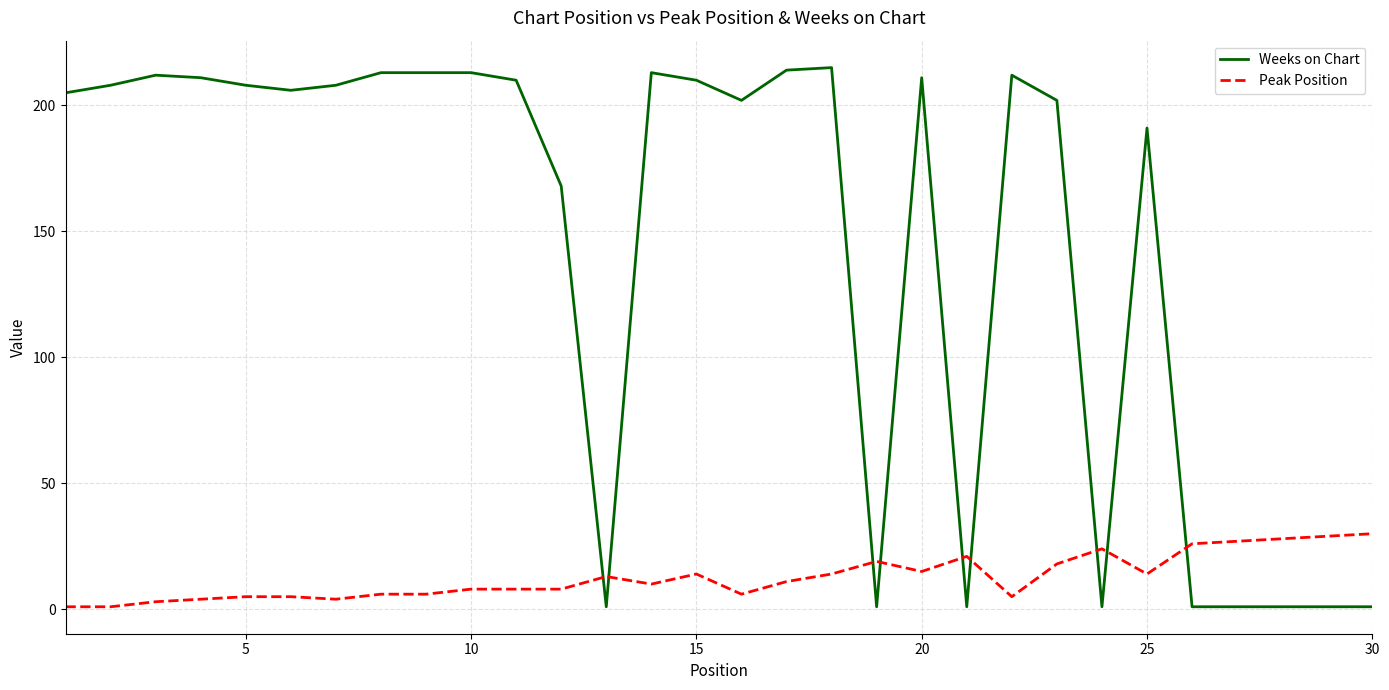

List the series in order of their overall mean, highest first.

Weeks on Chart, Peak Position